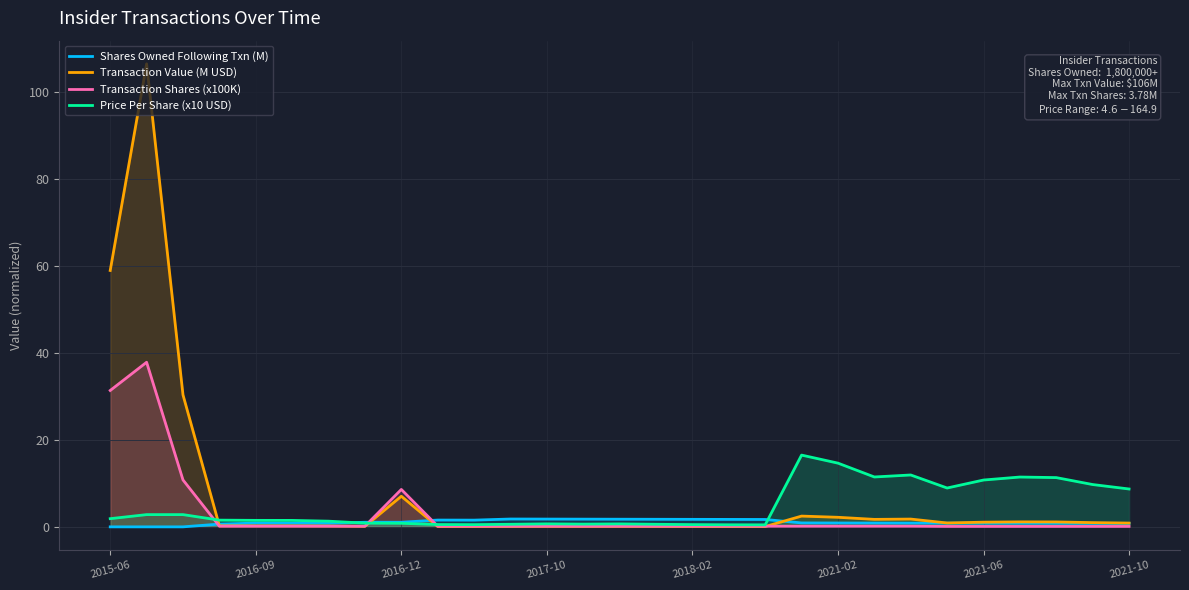

Which series has the widest spread of values?

Transaction Value (M USD)